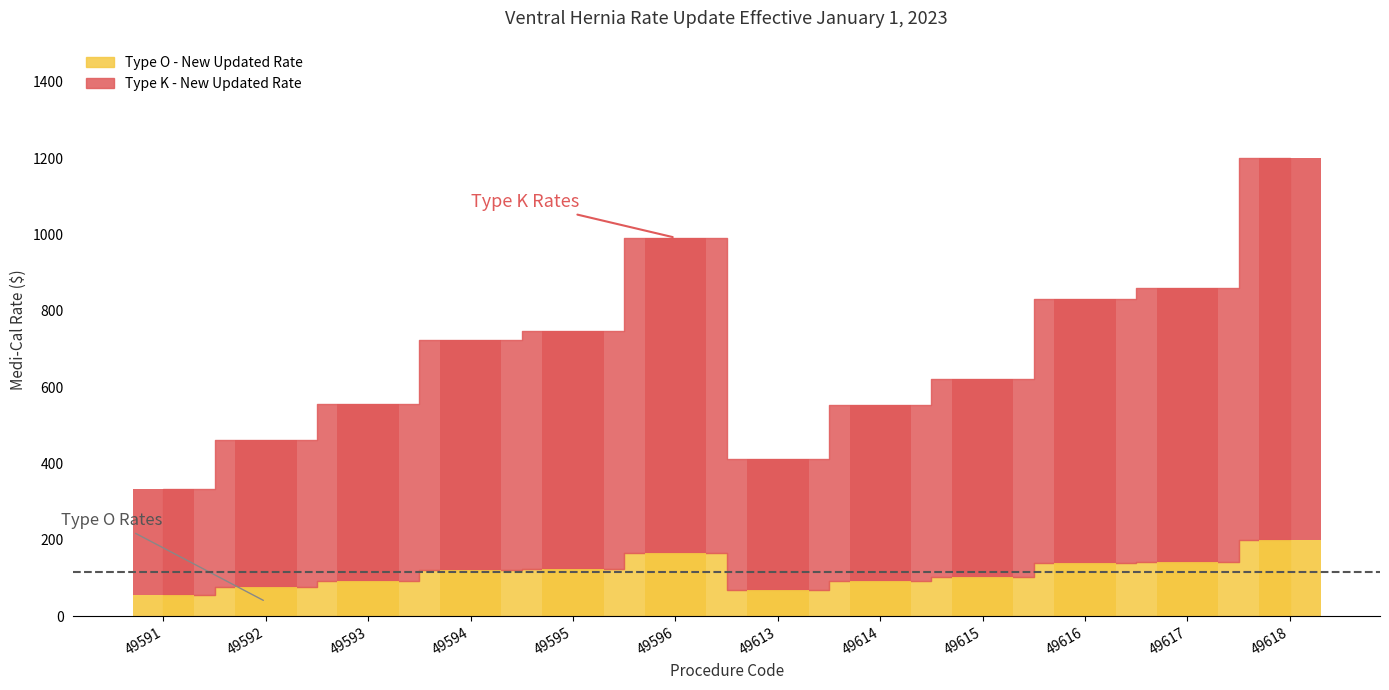

List the labels in order of Type K - New Updated Rate value, smallest first.

49591, 49613, 49592, 49614, 49593, 49615, 49594, 49595, 49616, 49617, 49596, 49618